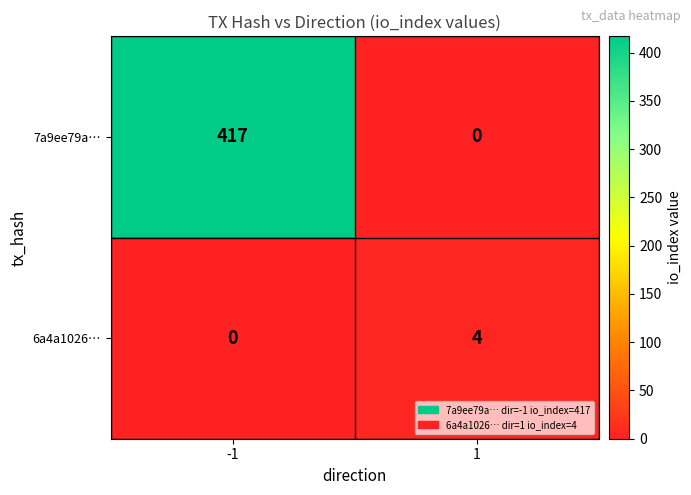

Which series has the largest total across all categories?

7a9ee79a…